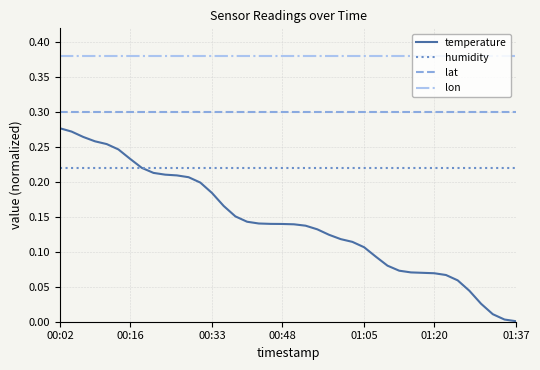

Which series has the largest total across all categories?

lon